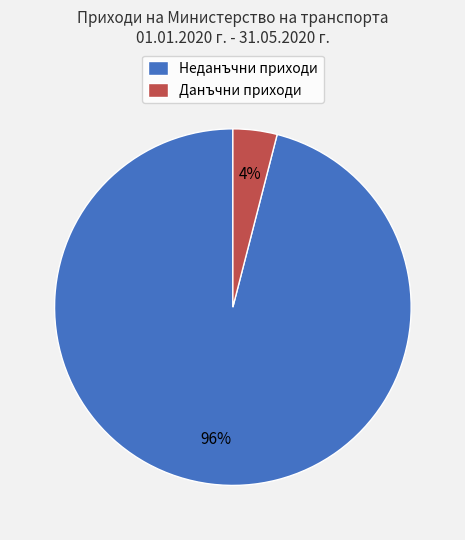

Do Неданъчни приходи and Данъчни приходи together represent more than half of the pie?

Yes